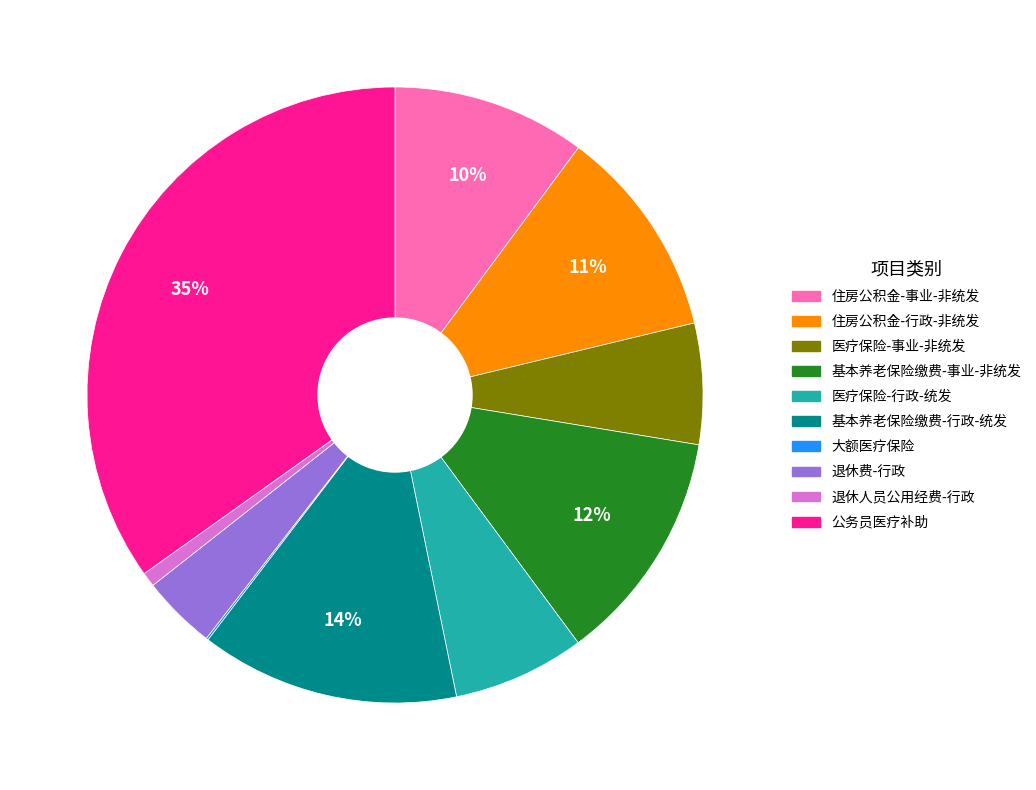

To the nearest percent, what is the combined percentage of 医疗保险-事业-非统发 and 公务员医疗补助?

41%